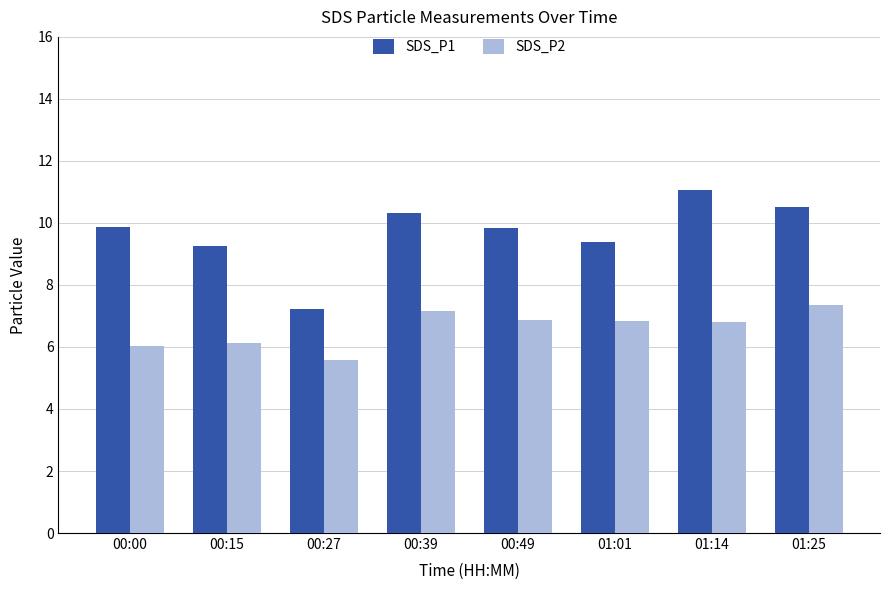

Which label corresponds to the smallest value in the chart?

00:27